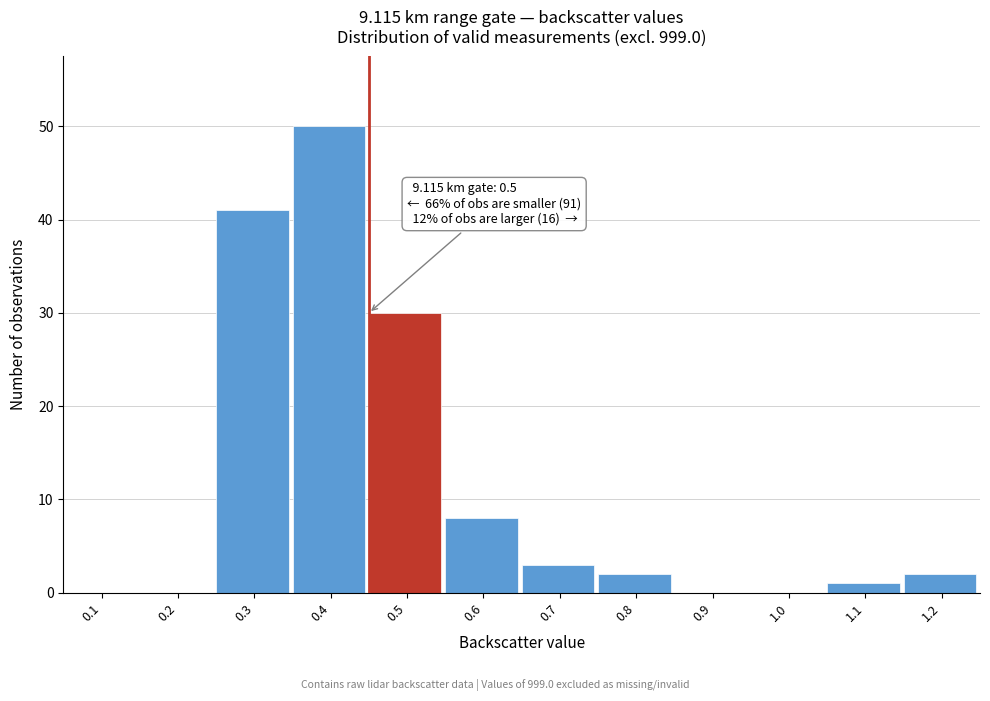

Reading right to left, what are all the values shown in this chart?

1.2=2	1.1=1	1.0=0	0.9=0	0.8=2	0.7=3	0.6=8	0.5=30	0.4=50	0.3=41	0.2=0	0.1=0